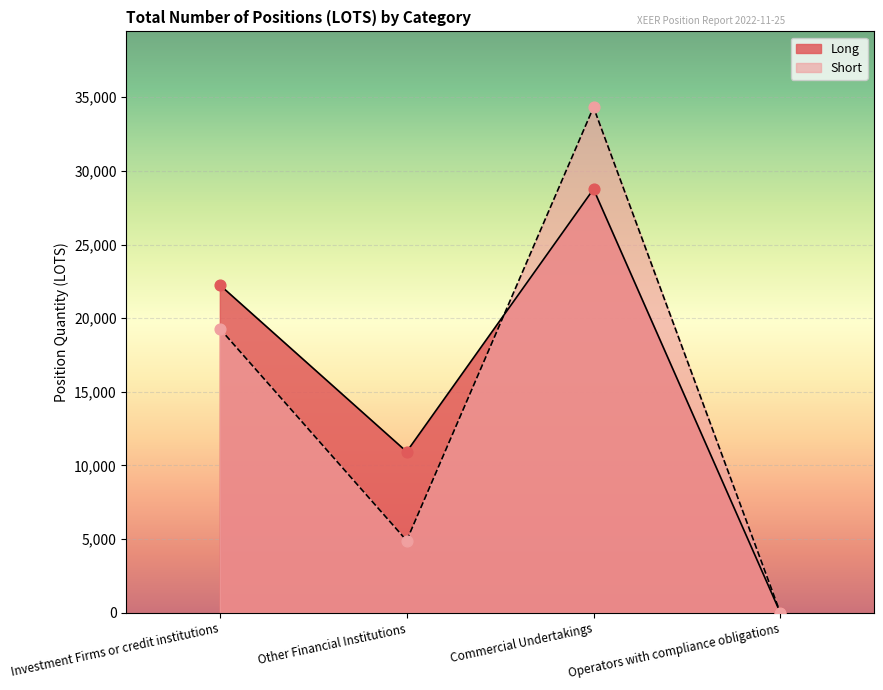

What are all the series names shown in the legend?

Long, Short